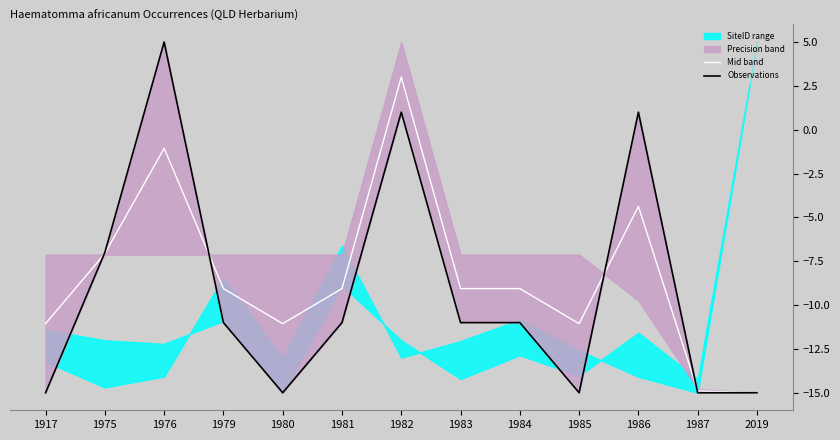

True or false: Mid band has a value of -26.3 at 2019.

False